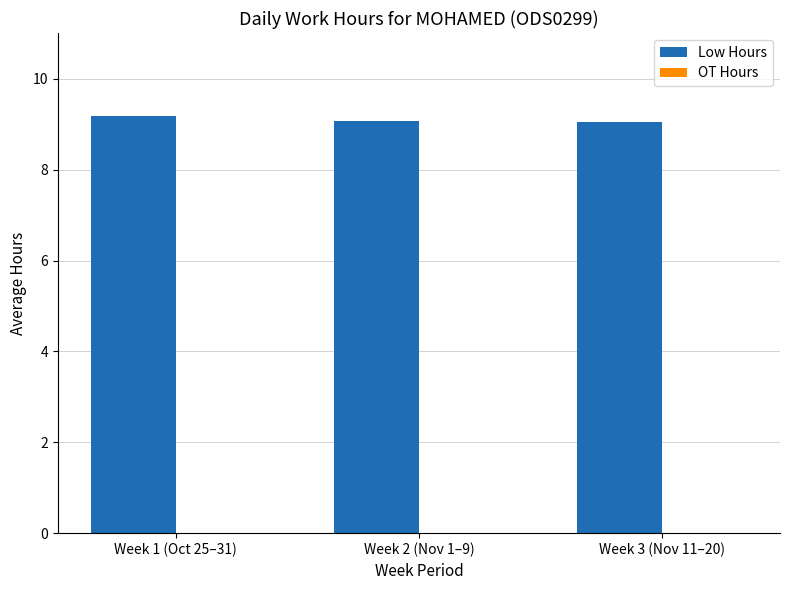

Are the bars grouped side by side (vs. stacked)?

No